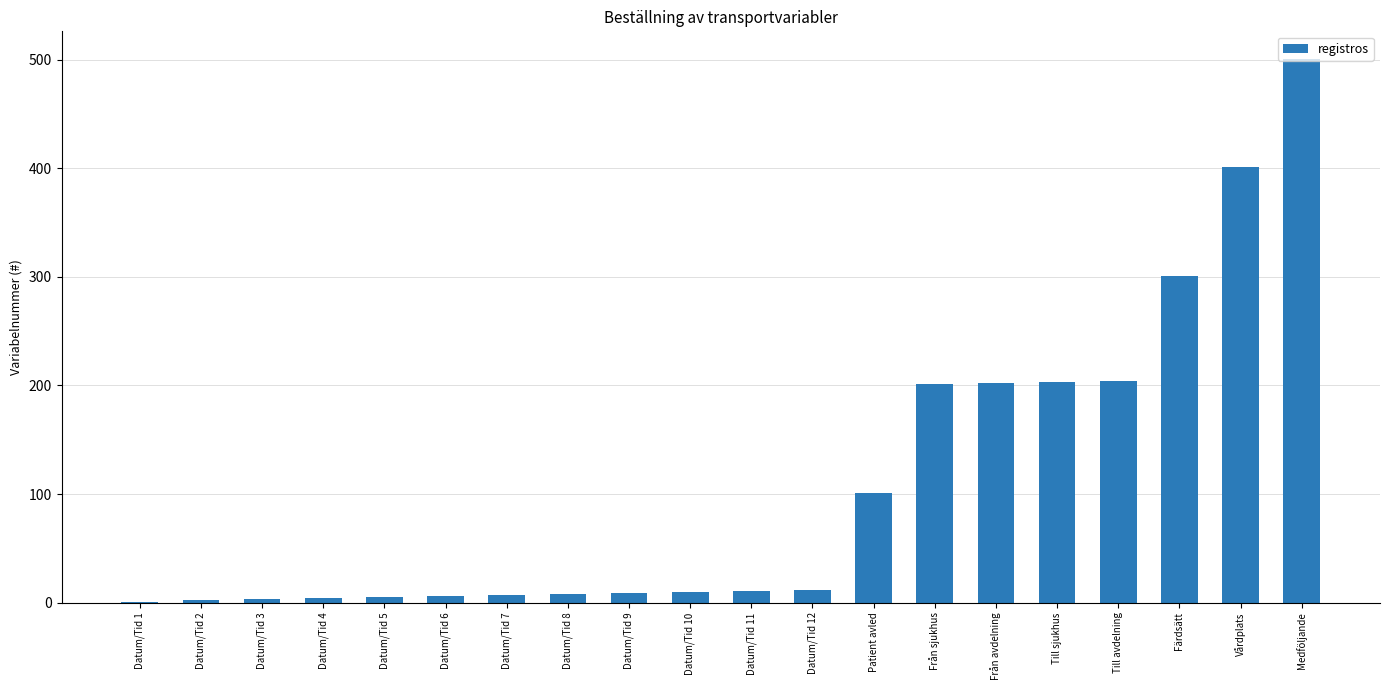

The value at Färdsätt is 301. True or false?

True